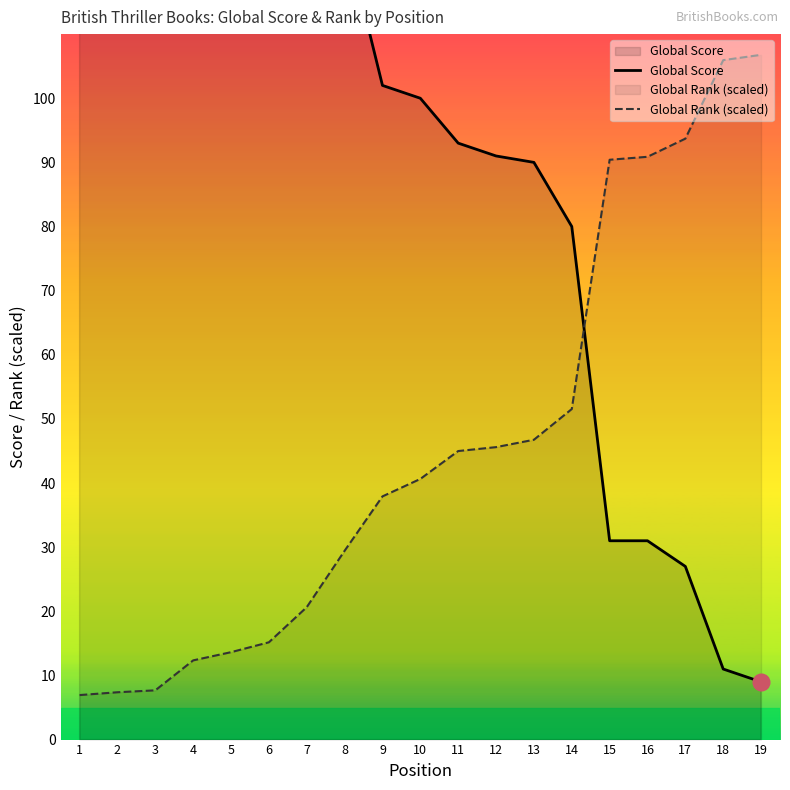

Reading left to right, list all the values displayed in this chart.

Global Score: 528.0	504.0	483.0	314.0	279.0	247.0	182.0	126.0	102.0	100.0	93.0	91.0	90.0	80.0	31.0	31.0	27.0	11.0	9.0
Global Rank (scaled): 6.9	7.4	7.7	12.3	13.6	15.2	20.6	29.4	37.9	40.6	45.0	45.6	46.8	51.5	90.4	90.9	93.7	105.9	106.8